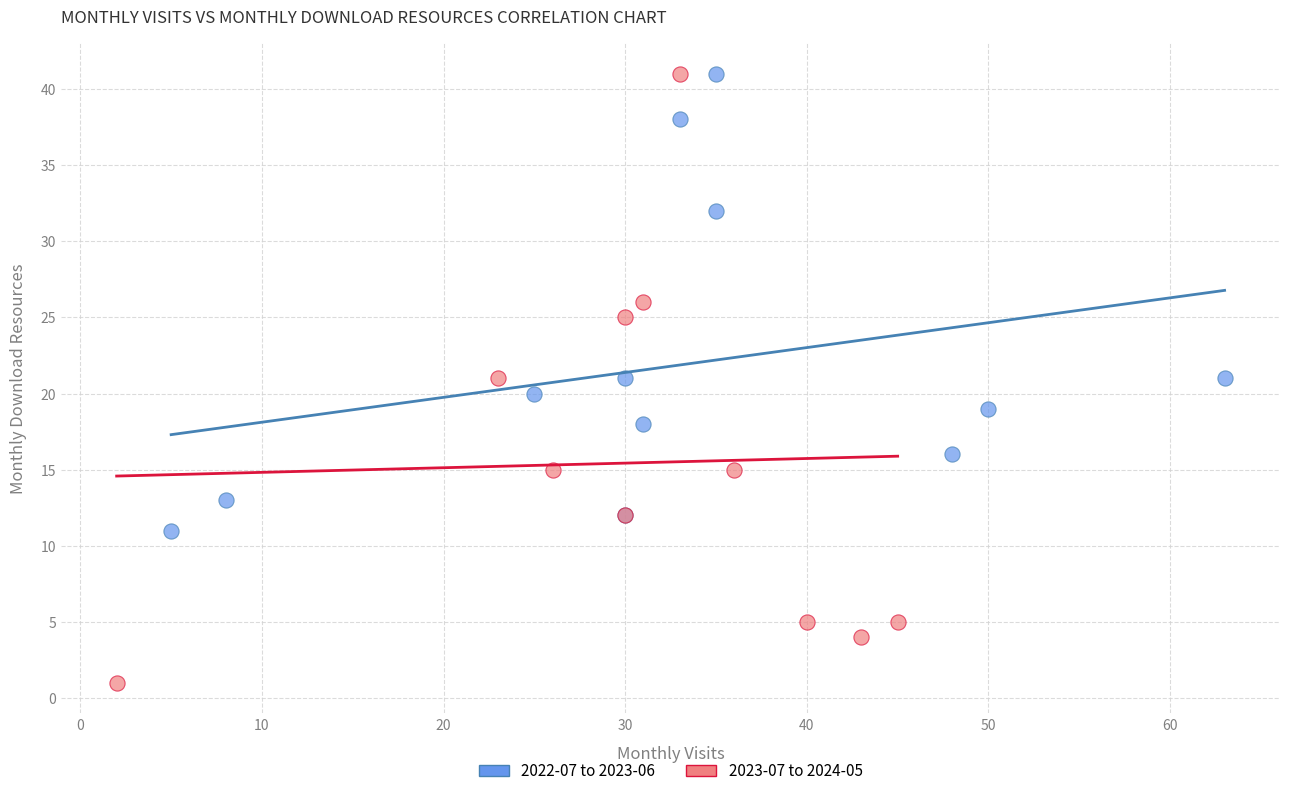

Which series has the widest spread of Y values?

2023-07 to 2024-05